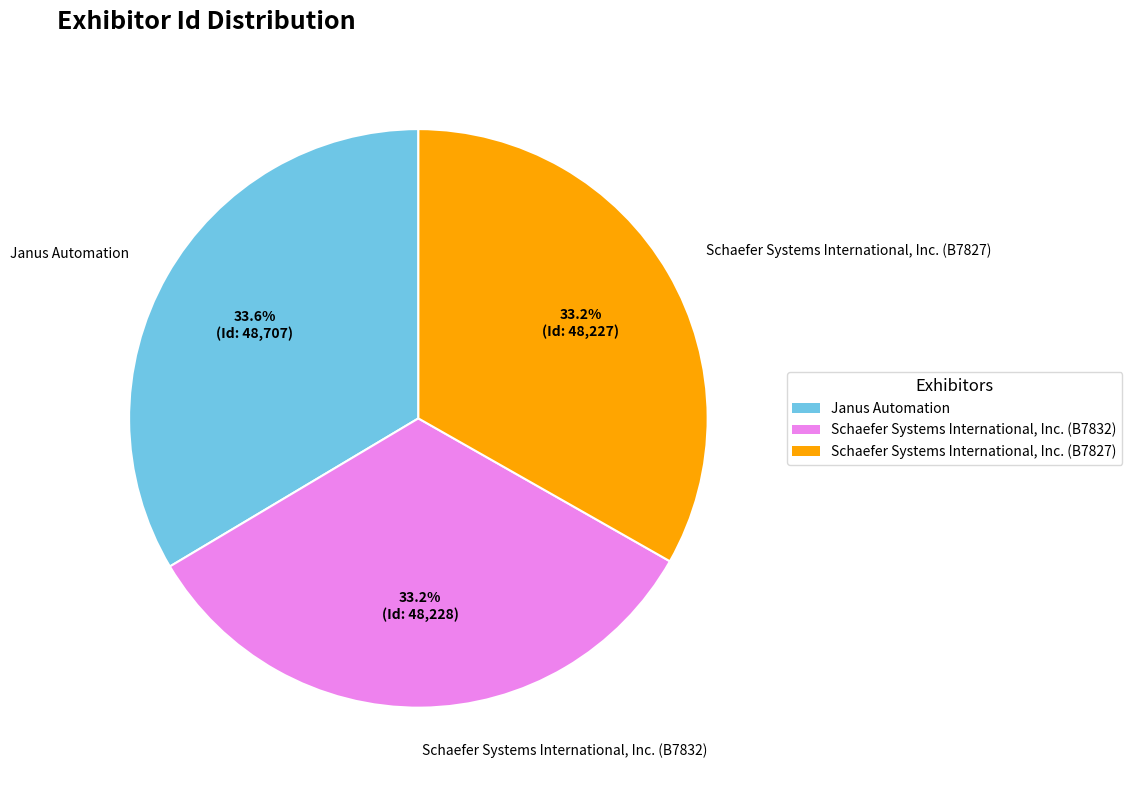

Do Schaefer Systems International, Inc. (B7827) and Schaefer Systems International, Inc. (B7832) together represent more than half of the pie?

Yes